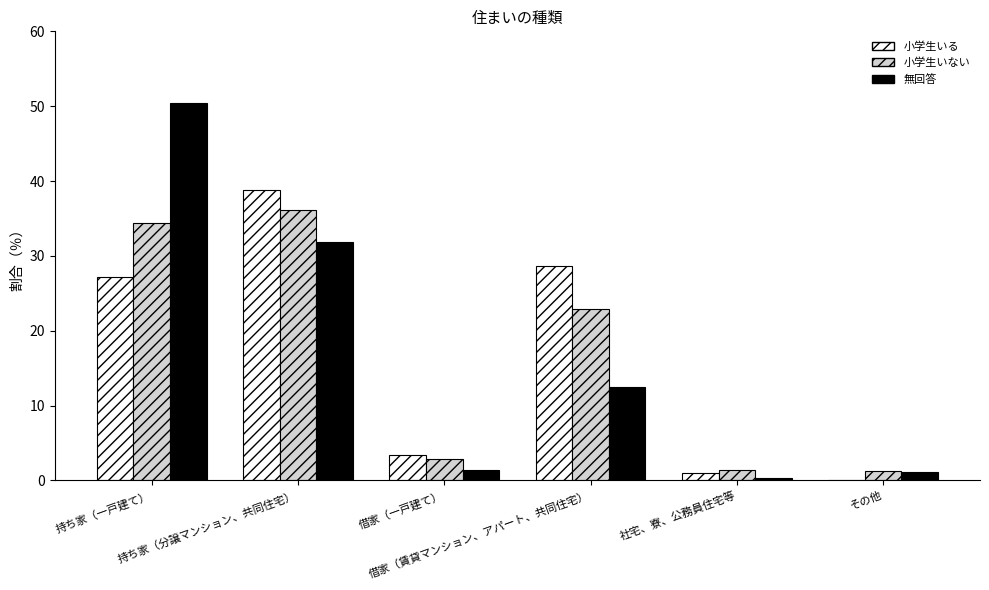

At 持ち家（一戸建て）, list the series in order from largest to smallest.

無回答, 小学生いない, 小学生いる